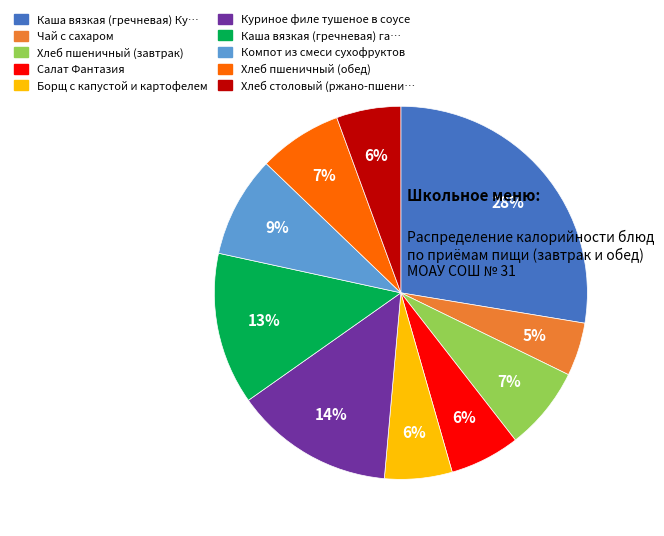

To the nearest percent, what is the average slice percentage?

10%